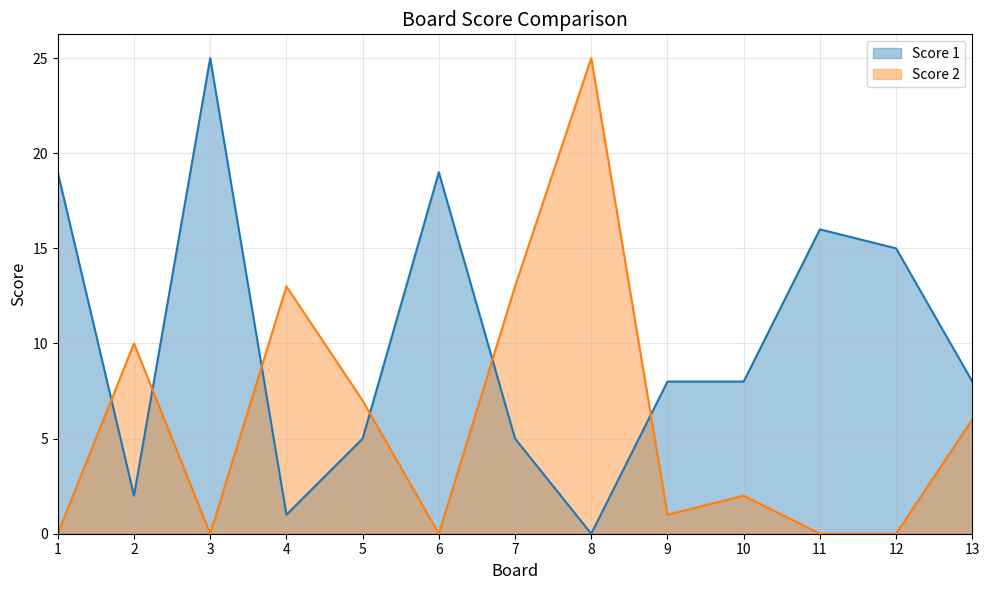

Where does the Score 2 series first go above 2?

2